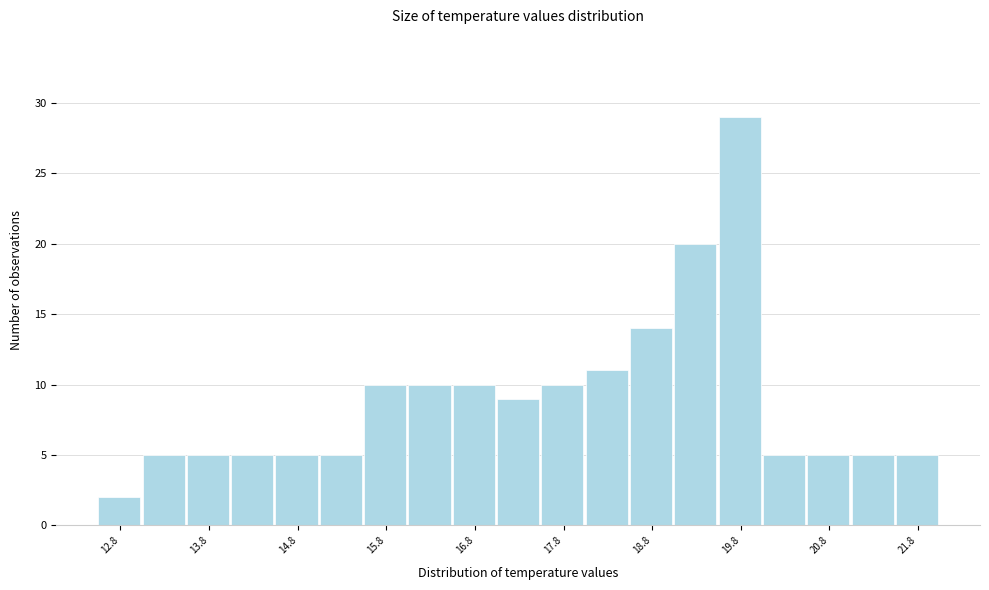

What is the height of the bar covering 12.5 to 13.0 on the x-axis? The values are not printed on the chart, so give them approximately, as read against the axis.

2